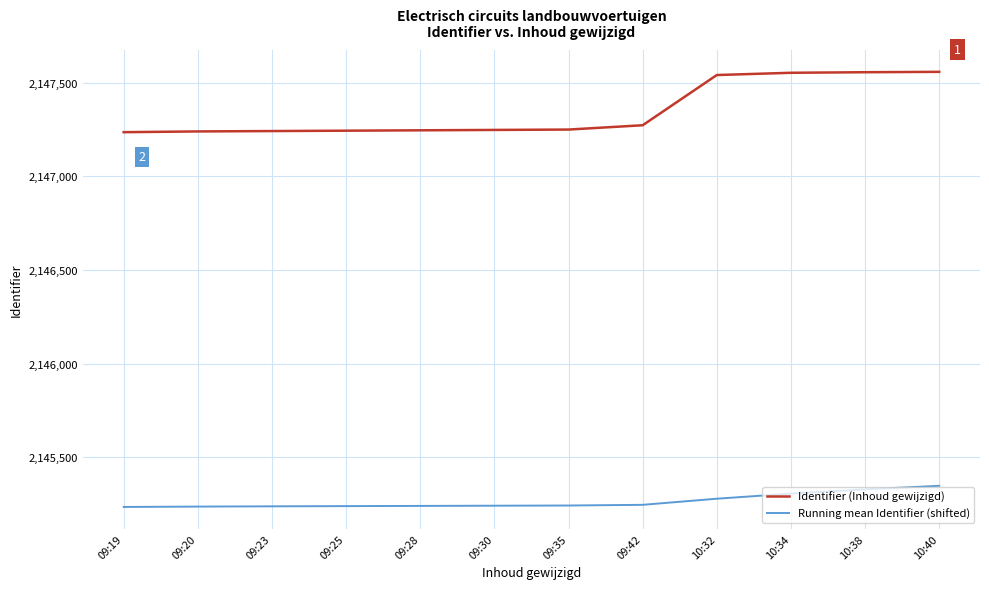

How many lines are shown in the chart?

2